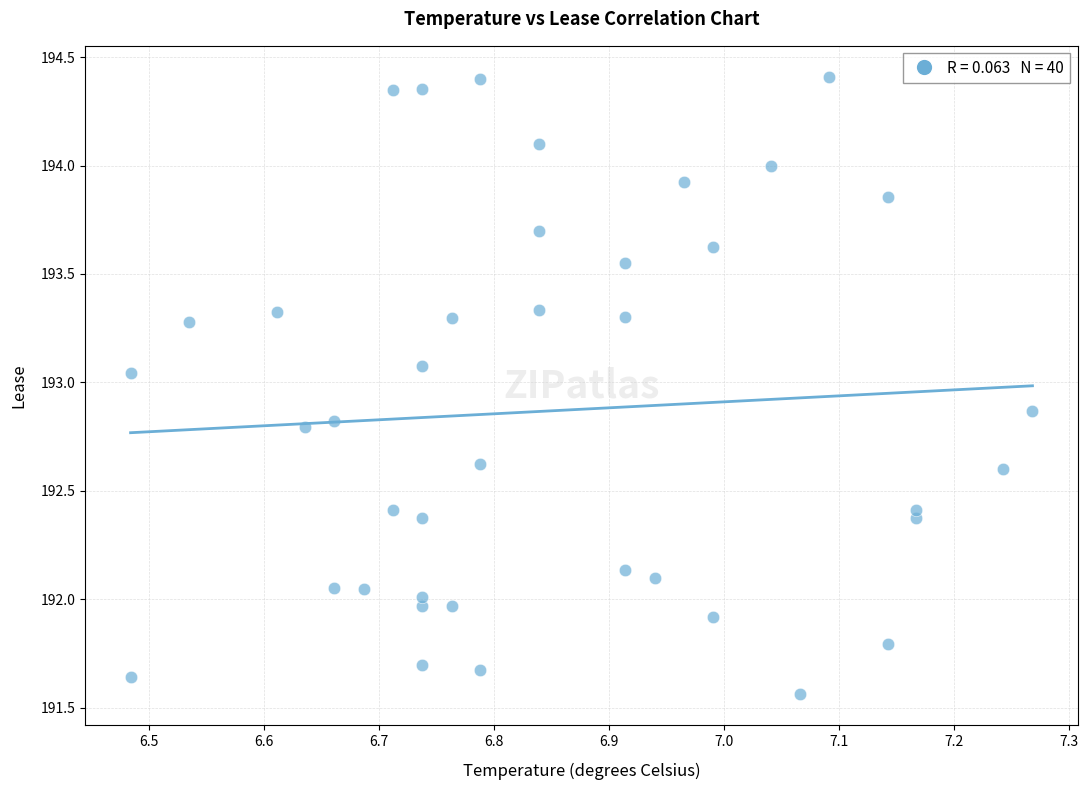

What is the range of Y values (max minus min)?

2.8